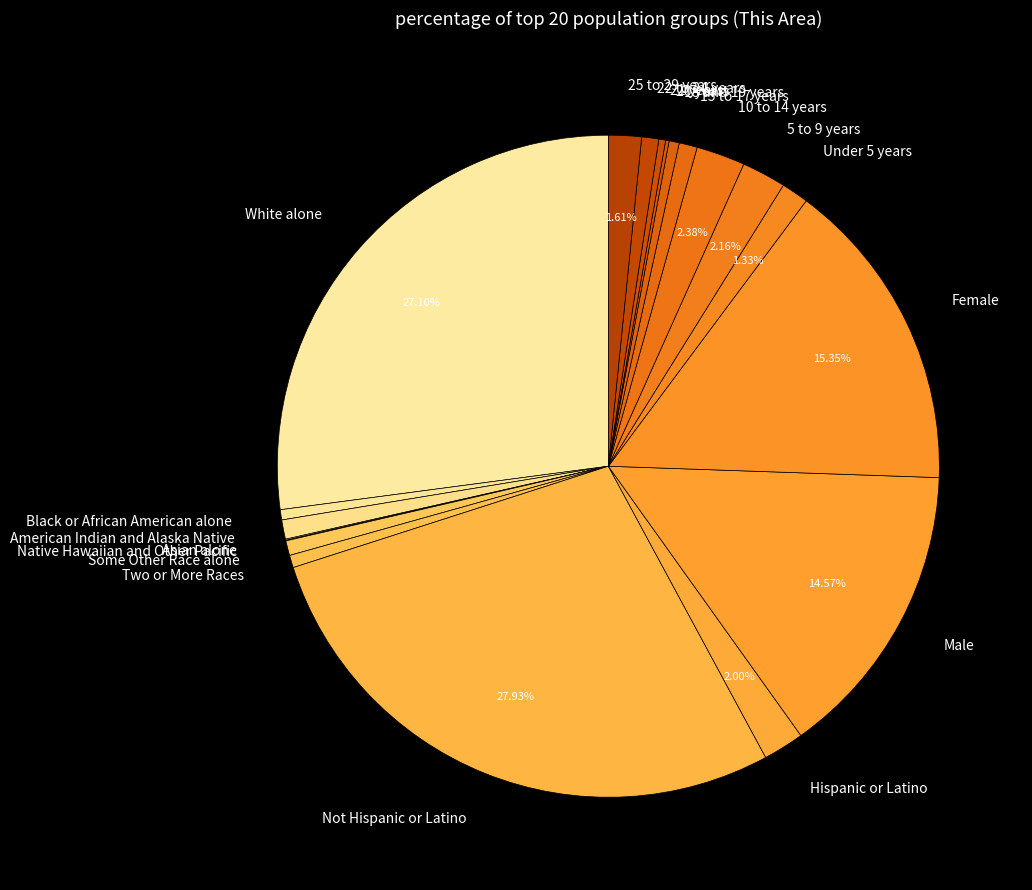

What portion of the pie excludes 25 to 29 years?

98.4%